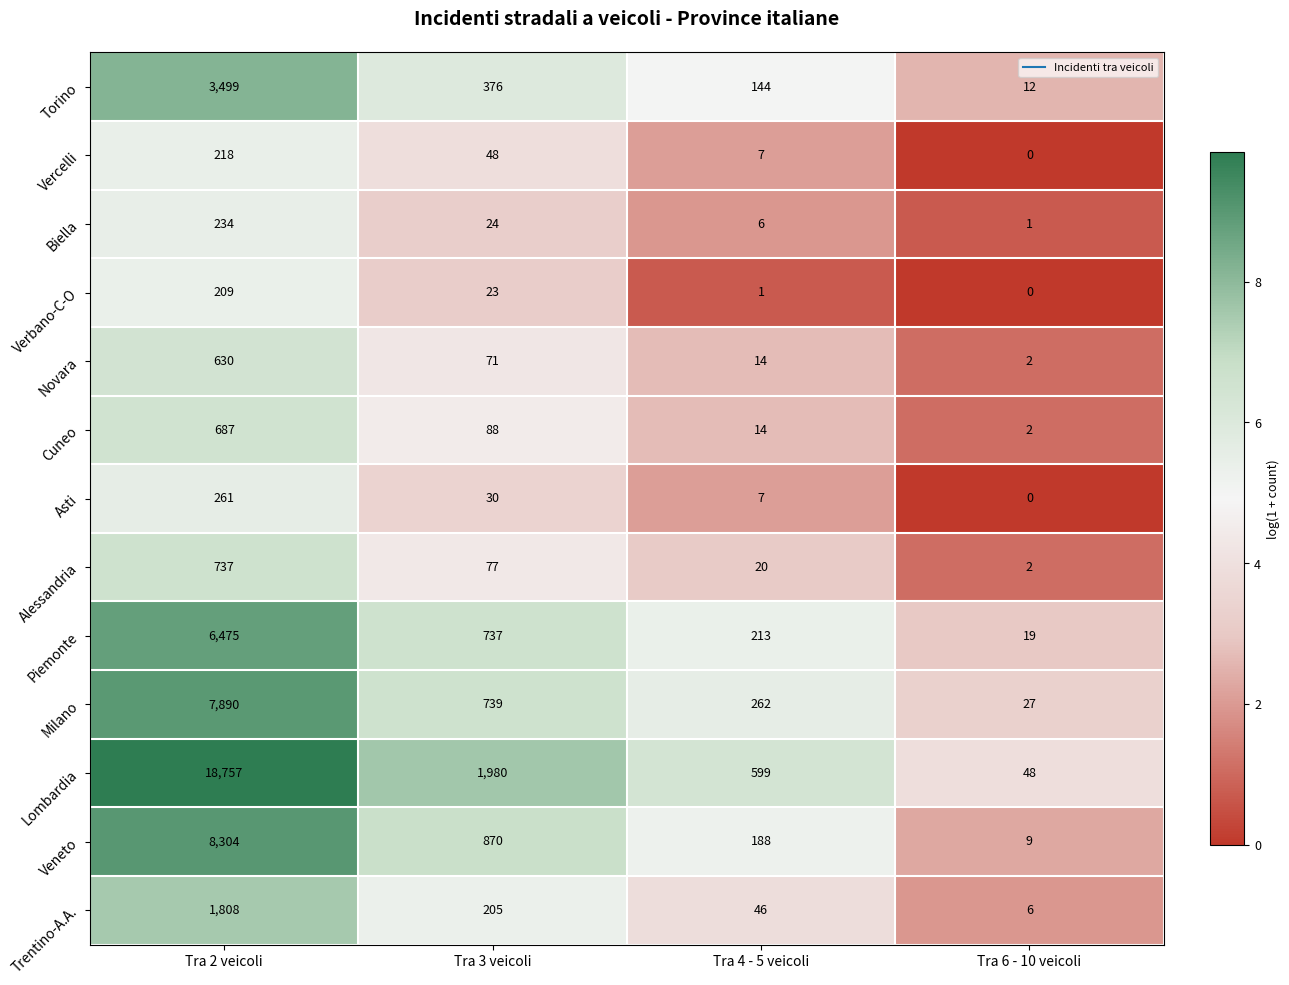

Rank the categories by Alessandria value from lowest to highest.

Tra 6 - 10 veicoli, Tra 4 - 5 veicoli, Tra 3 veicoli, Tra 2 veicoli